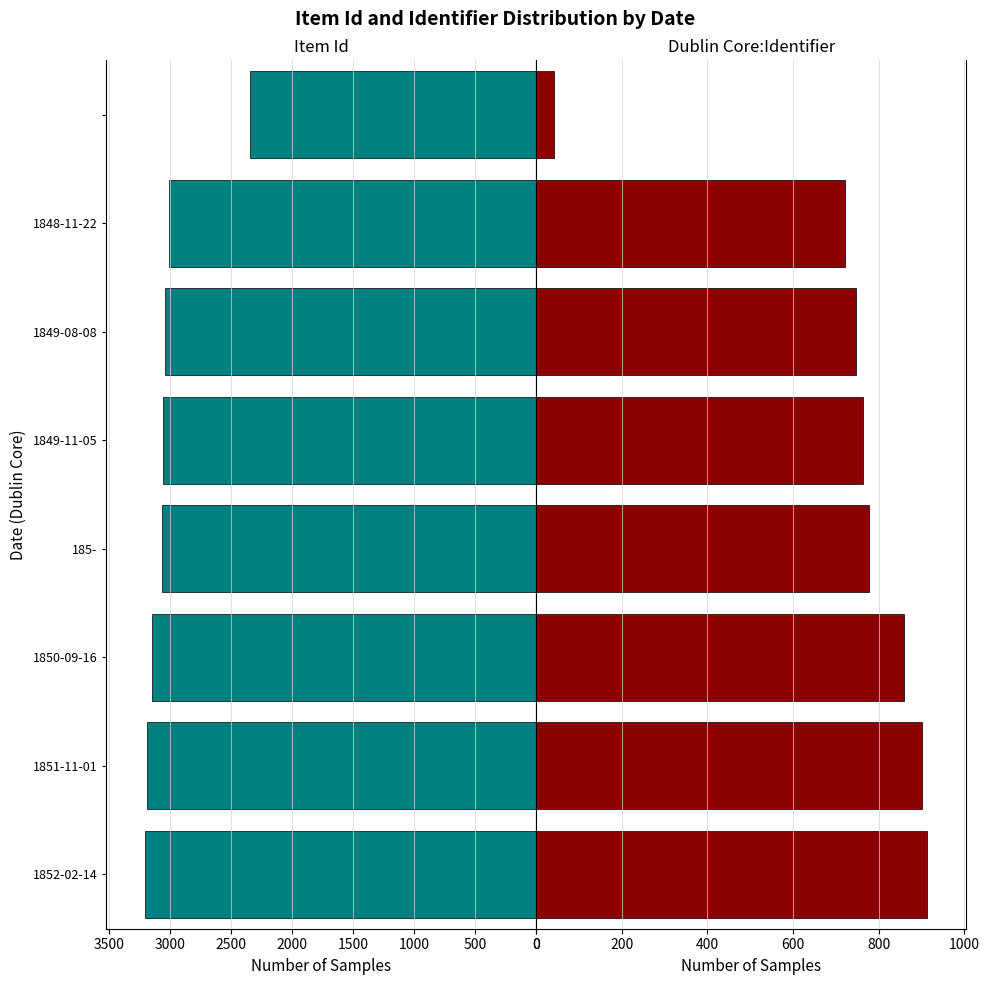

List the series in order of their peak value, lowest first.

Dublin Core:Identifier, Item Id